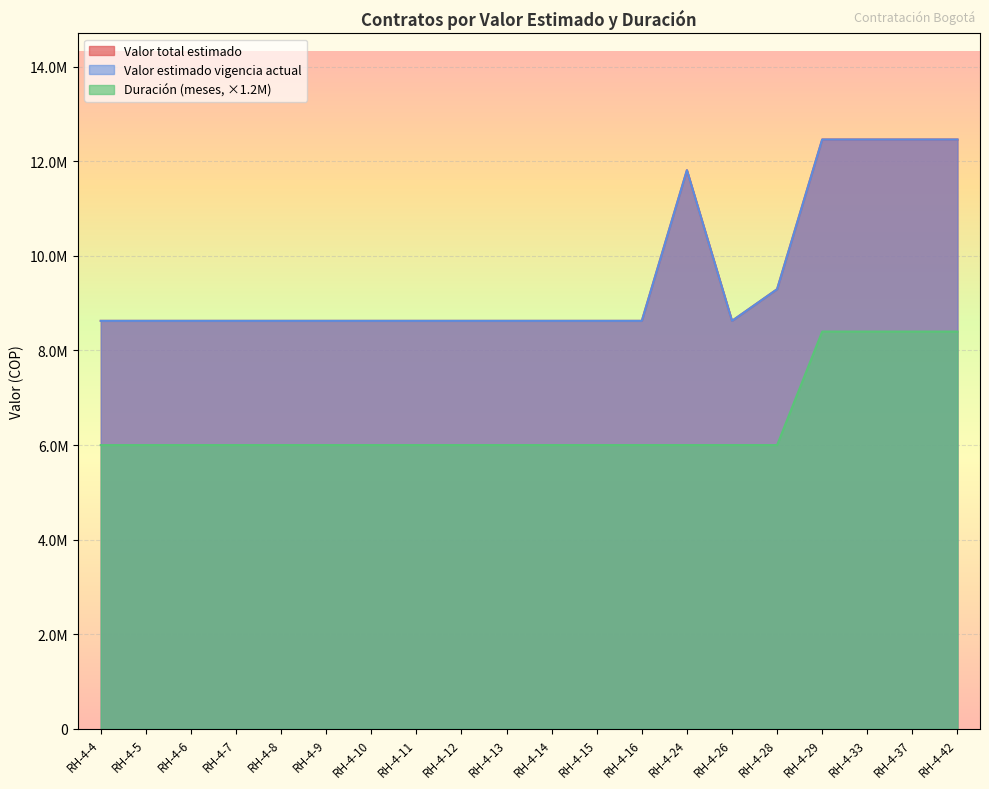

What is the lowest value of the Duración (meses) series?

6000000